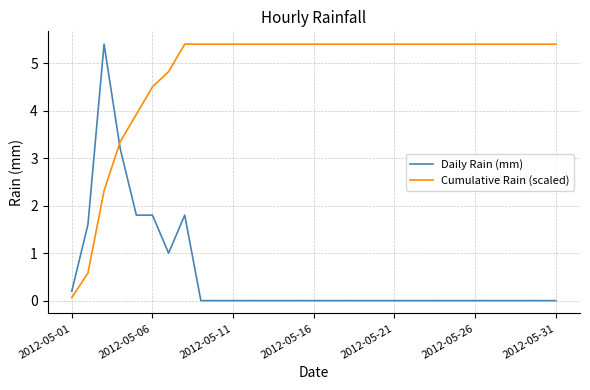

Is this an area chart (filled region under the line)?

No